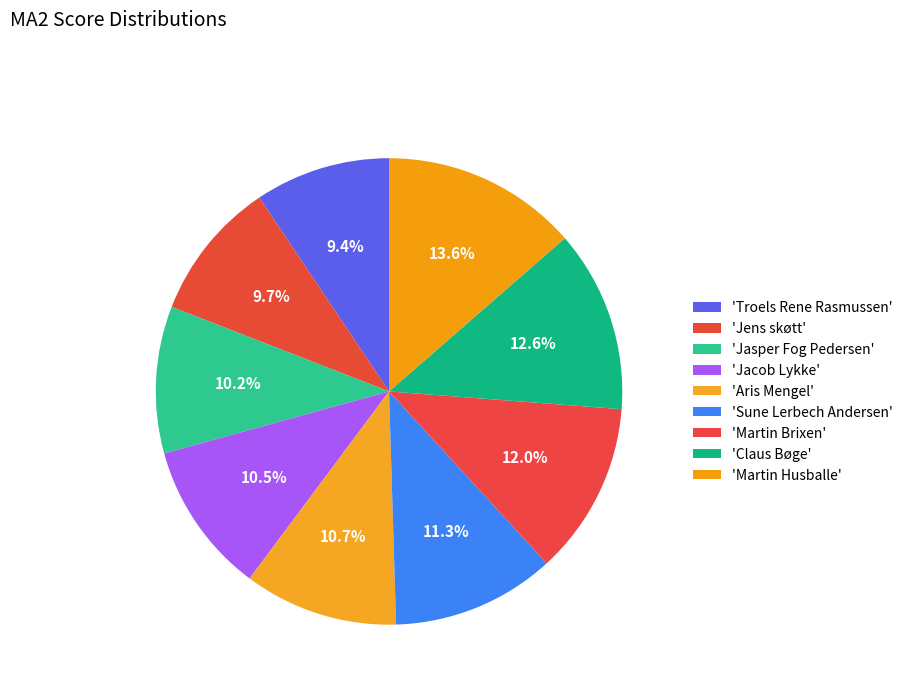

To the nearest percent, what is the difference between the largest and smallest slice percentages?

4%